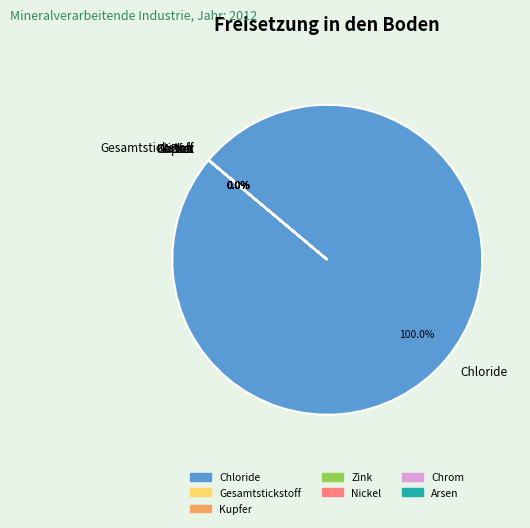

What is the change in value from Gesamtstickstoff to Zink und Verbindungen (als Zn)?

-149038